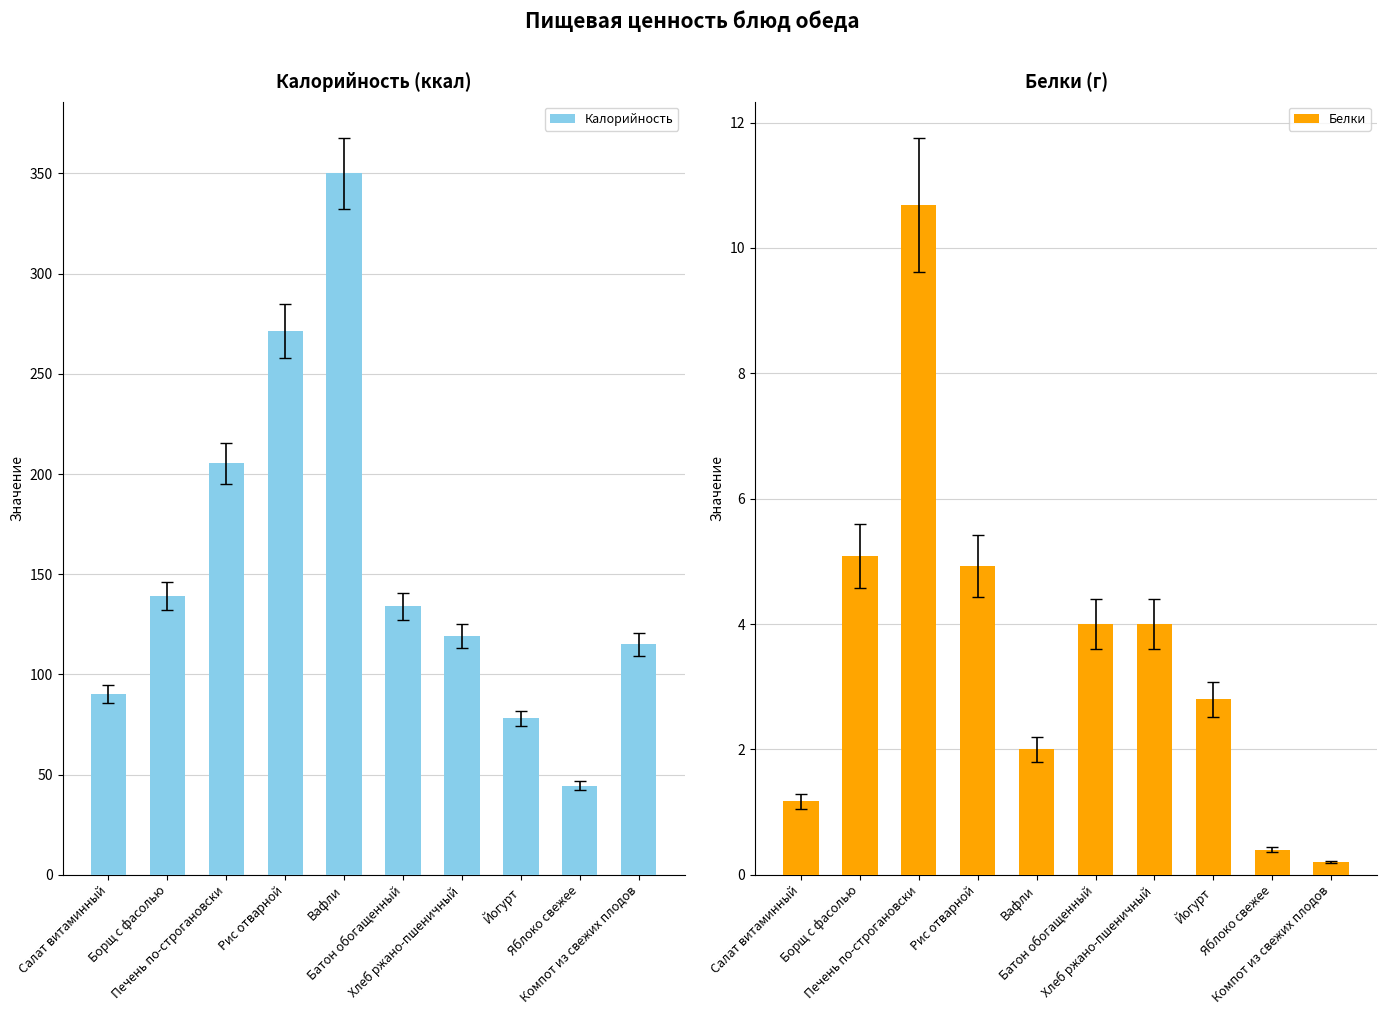

True or false: Белки has a value of 2.0 at Вафли.

True